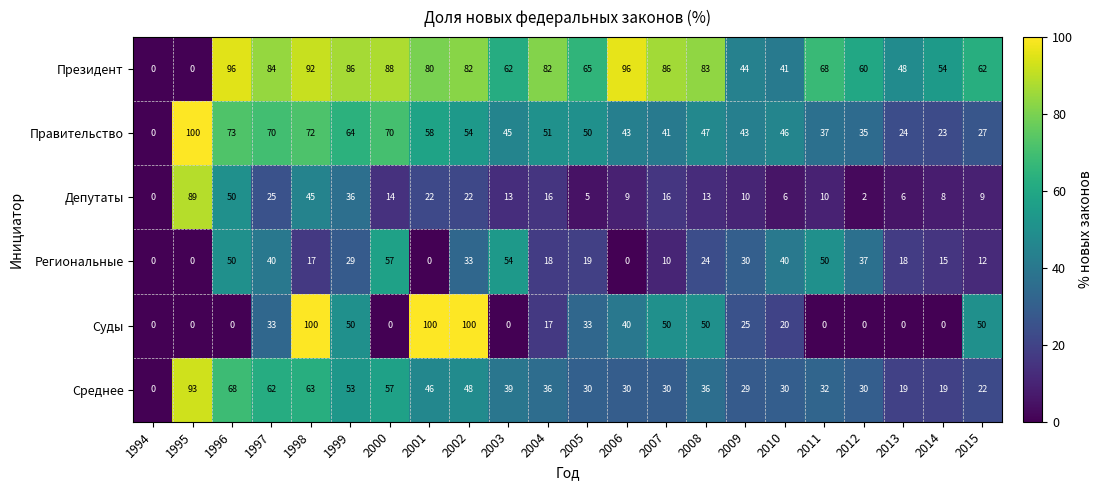

Between 2005 and 2010, which series saw the biggest shift?

Президент